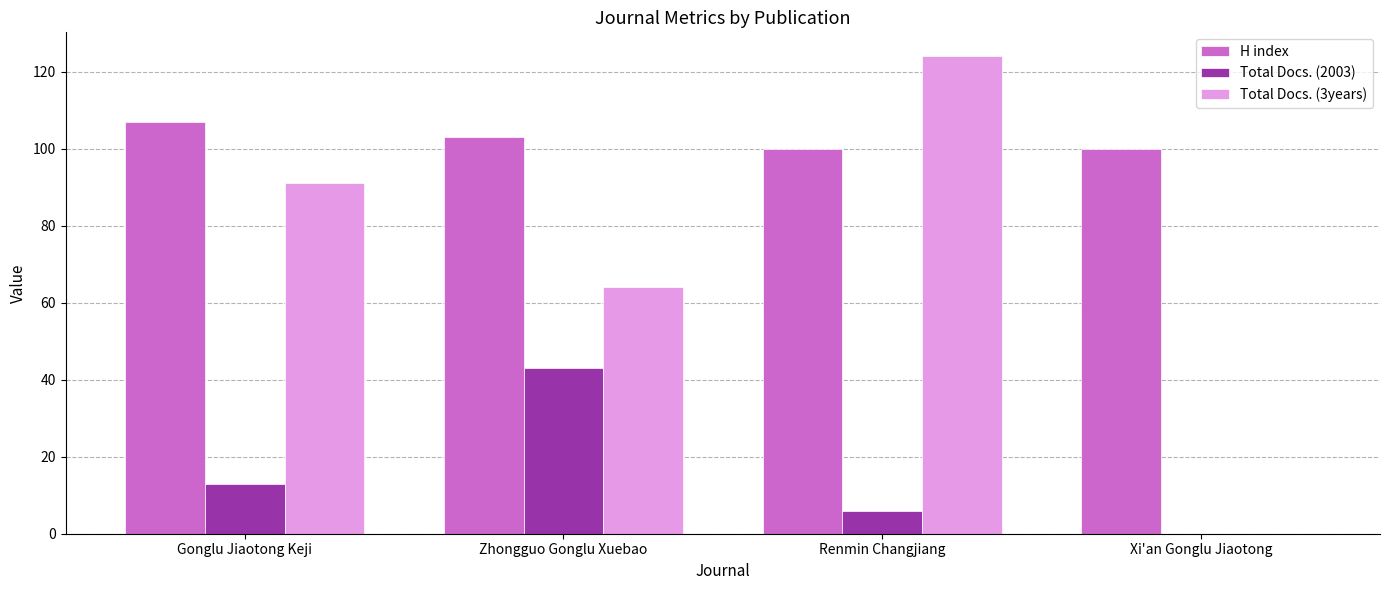

Reading left to right, transcribe all the data shown in this chart.

H index: Gonglu Jiaotong Keji=107	Zhongguo Gonglu Xuebao=103	Renmin Changjiang=100	Xi'an Gonglu Jiaotong=100
Total Docs. (2003): Gonglu Jiaotong Keji=13	Zhongguo Gonglu Xuebao=43	Renmin Changjiang=6	Xi'an Gonglu Jiaotong=0
Total Docs. (3years): Gonglu Jiaotong Keji=91	Zhongguo Gonglu Xuebao=64	Renmin Changjiang=124	Xi'an Gonglu Jiaotong=0